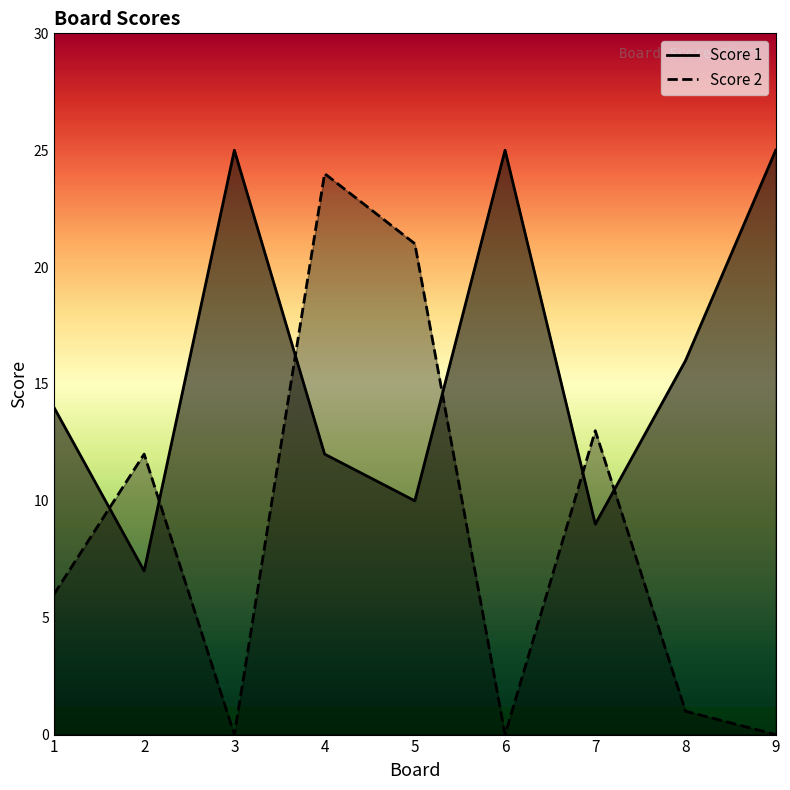

Which series has the widest spread of values?

Score 2